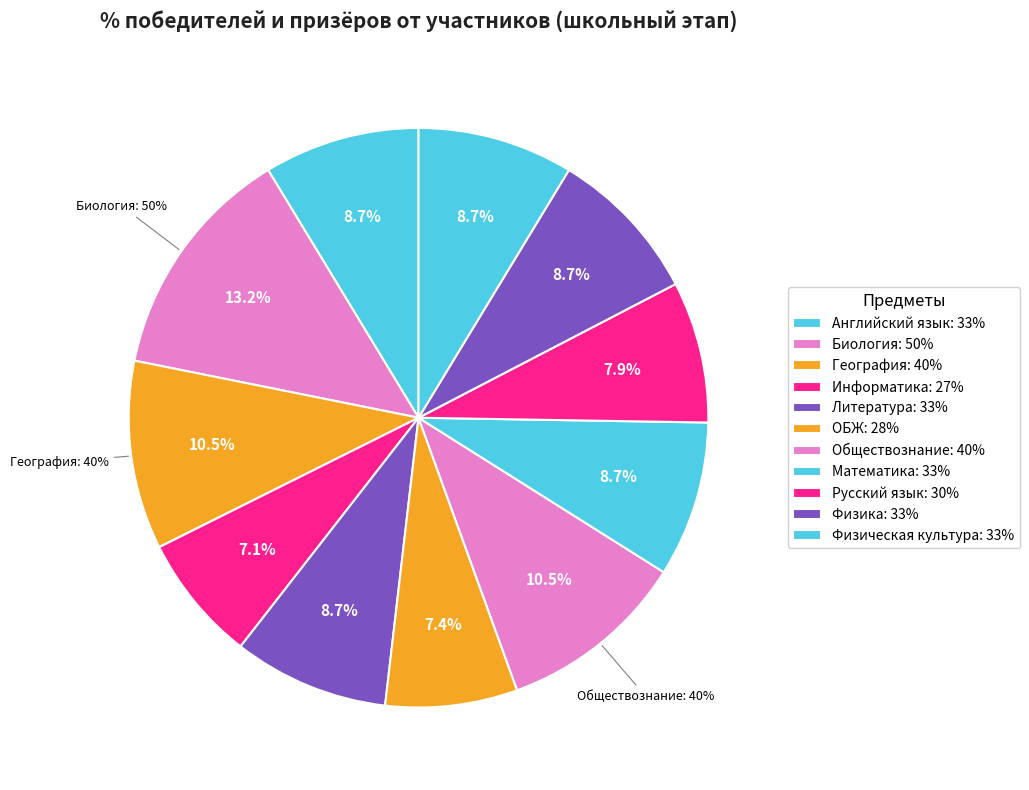

How many segments does this pie chart have?

11